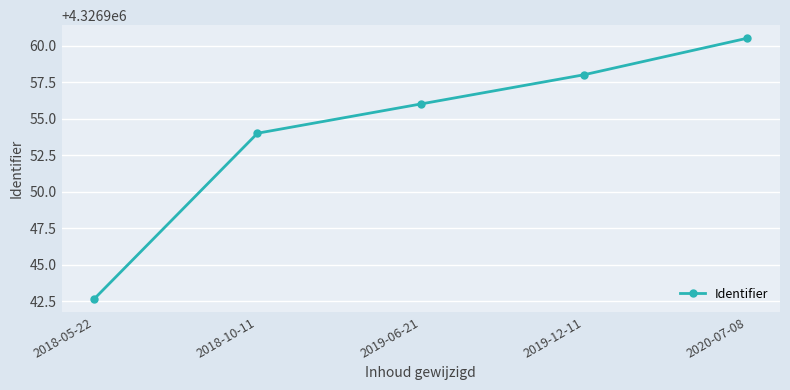

Where is the data nearest to the value 4326951?

2018-10-11